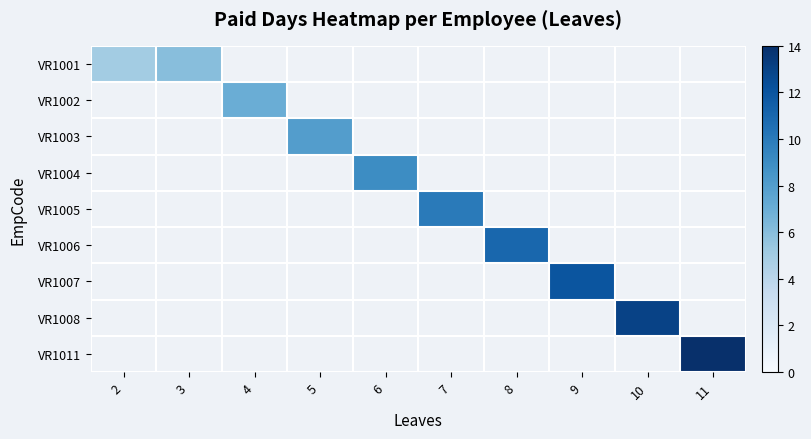

How many values in VR1011 are above zero?

1